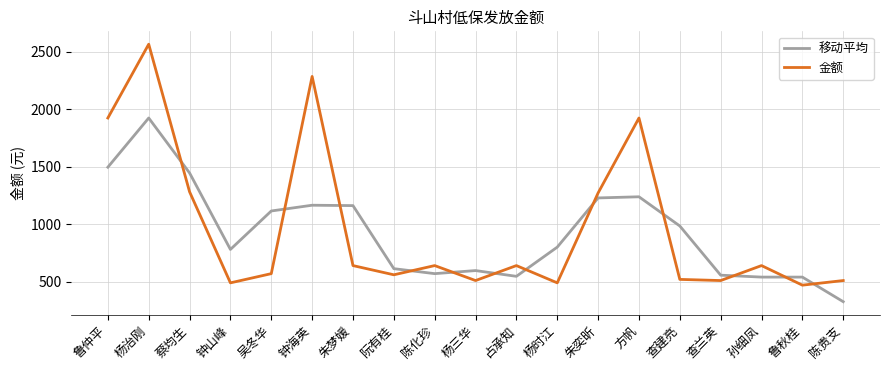

Rank the series at 杨治刚 from highest to lowest value.

金额, 移动平均